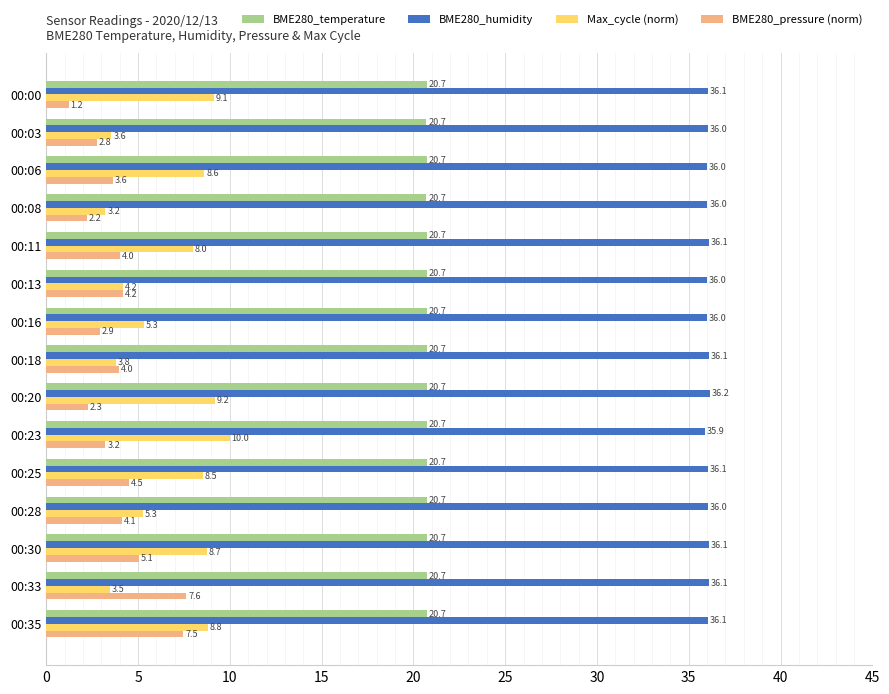

Which category has the highest value in the BME280_pressure (norm) series?

00:33